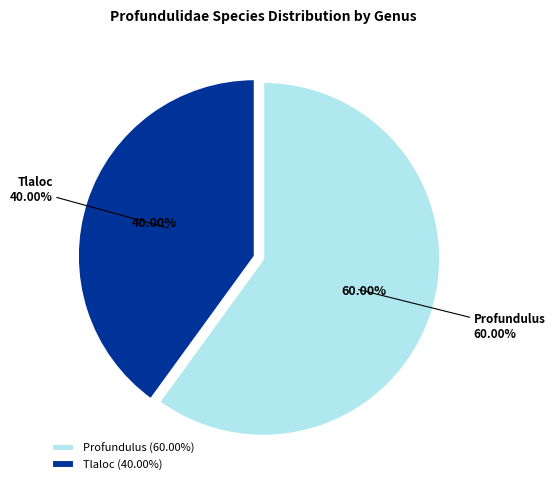

Is it true that 3 is 12% of the pie?

True